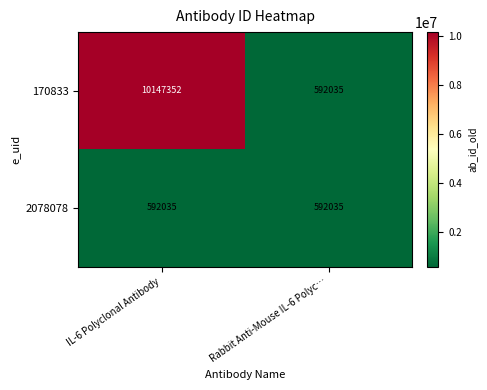

What is the greatest value displayed?

10147352